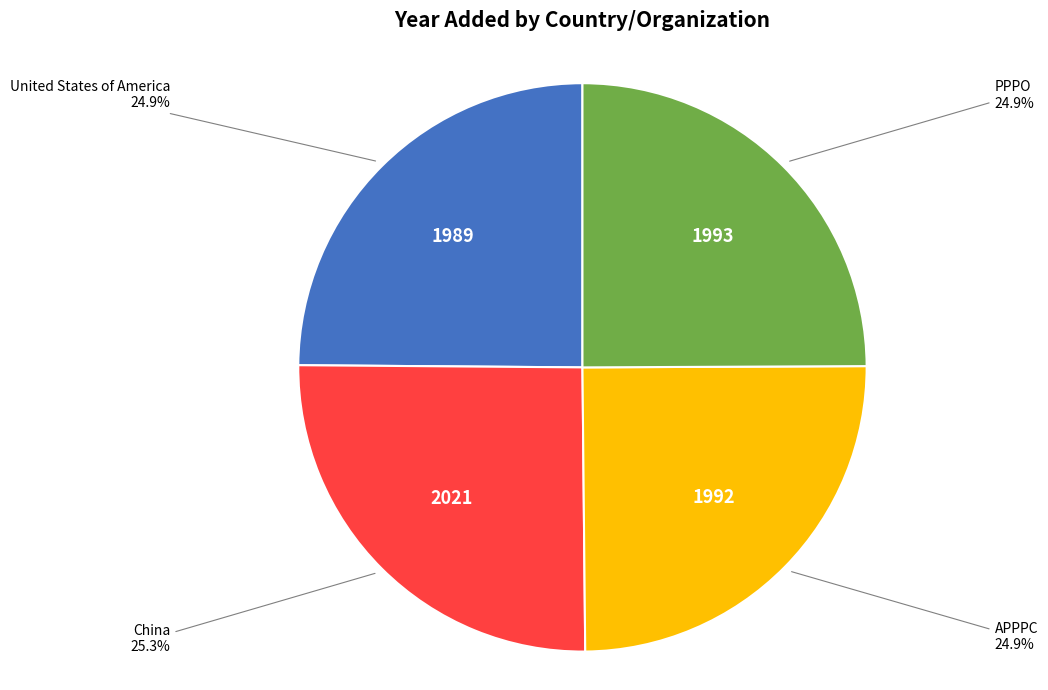

Approximately how many times larger is the value at PPPO compared to APPPC?

1.0